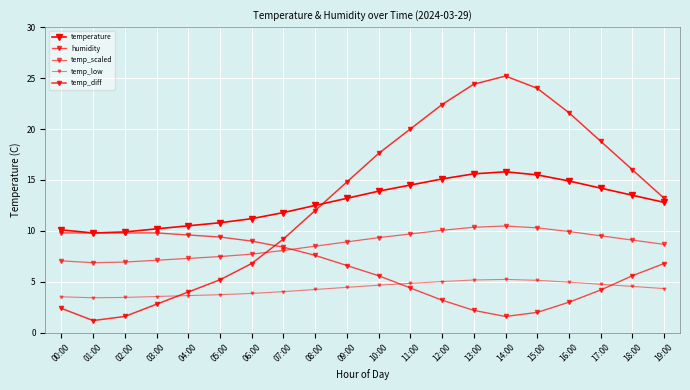

Reading right to left, transcribe all the data shown in this chart.

temperature: 19:00=12.8	18:00=13.5	17:00=14.2	16:00=14.9	15:00=15.5	14:00=15.8	13:00=15.6	12:00=15.1	11:00=14.5	10:00=13.9	09:00=13.2	08:00=12.5	07:00=11.8	06:00=11.2	05:00=10.8	04:00=10.5	03:00=10.2	02:00=9.9	01:00=9.8	00:00=10.1
humidity: 19:00=6.8	18:00=5.6	17:00=4.2	16:00=3.0	15:00=2.0	14:00=1.6	13:00=2.2	12:00=3.2	11:00=4.4	10:00=5.6	09:00=6.6	08:00=7.6	07:00=8.4	06:00=9.0	05:00=9.4	04:00=9.6	03:00=9.8	02:00=9.8	01:00=9.8	00:00=9.8
temp_scaled: 19:00=8.7	18:00=9.1	17:00=9.5	16:00=9.9	15:00=10.3	14:00=10.5	13:00=10.4	12:00=10.1	11:00=9.7	10:00=9.3	09:00=8.9	08:00=8.5	07:00=8.1	06:00=7.7	05:00=7.5	04:00=7.3	03:00=7.1	02:00=6.9	01:00=6.9	00:00=7.1
temp_low: 19:00=4.3	18:00=4.5	17:00=4.8	16:00=5.0	15:00=5.1	14:00=5.2	13:00=5.2	12:00=5.0	11:00=4.8	10:00=4.7	09:00=4.5	08:00=4.2	07:00=4.0	06:00=3.9	05:00=3.7	04:00=3.6	03:00=3.6	02:00=3.5	01:00=3.4	00:00=3.5
temp_diff: 19:00=13.2	18:00=16.0	17:00=18.8	16:00=21.6	15:00=24.0	14:00=25.2	13:00=24.4	12:00=22.4	11:00=20.0	10:00=17.6	09:00=14.8	08:00=12.0	07:00=9.2	06:00=6.8	05:00=5.2	04:00=4.0	03:00=2.8	02:00=1.6	01:00=1.2	00:00=2.4